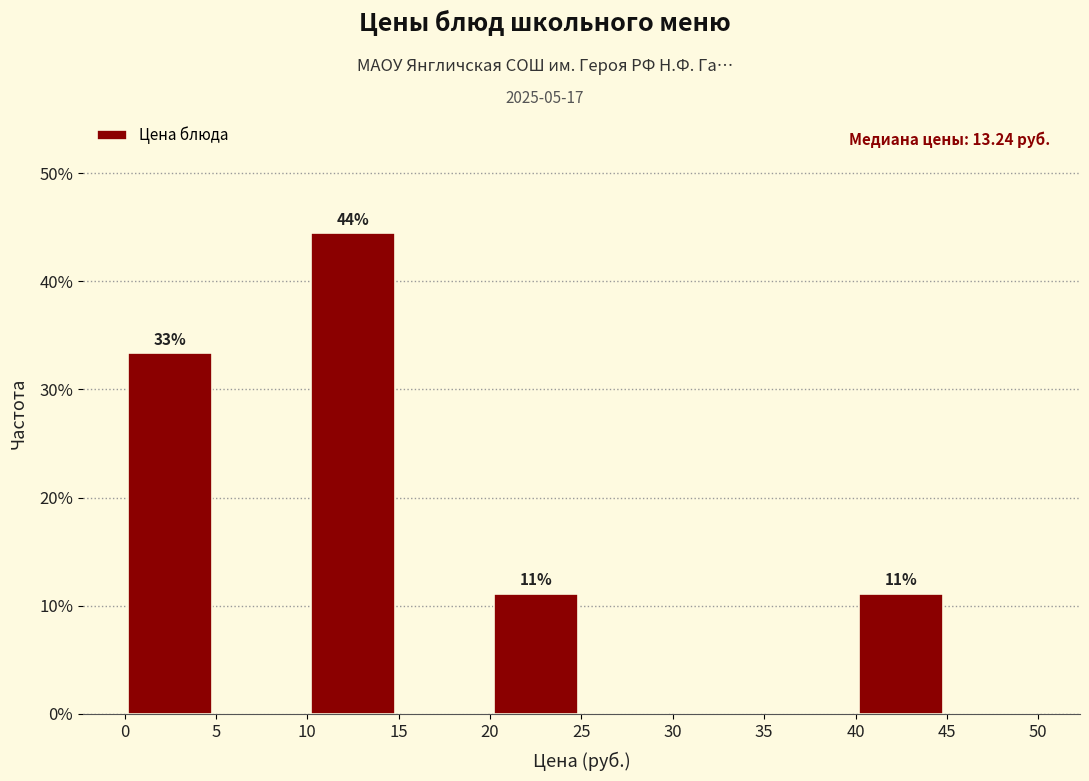

Over which range of the x-axis is the bar tallest?

10 to 15